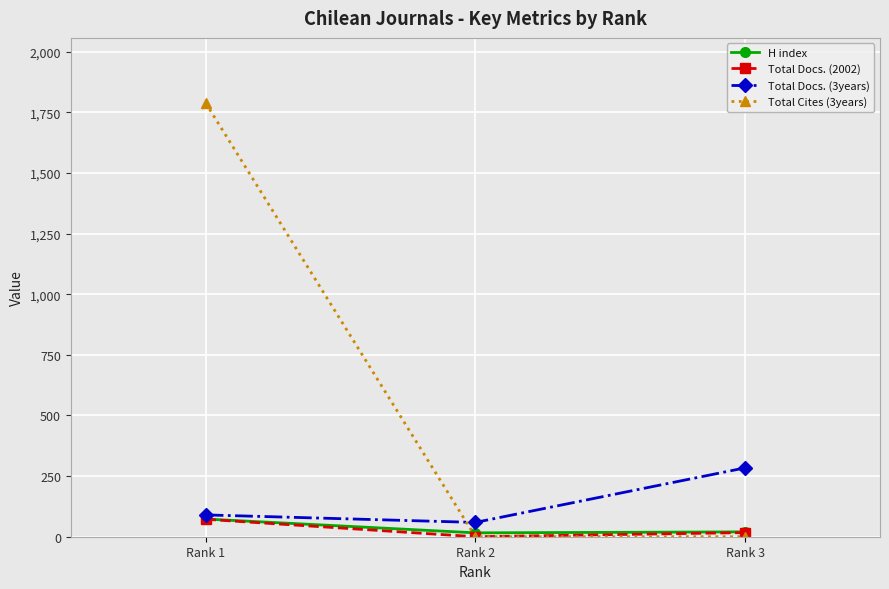

What is the value of the H index point at the 2nd from the left?

16